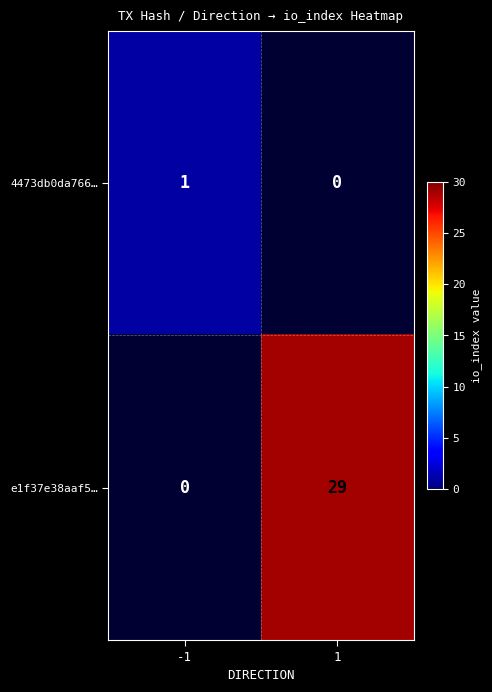

List the series in order of their peak value, lowest first.

4473db0da766…, e1f37e38aaf5…